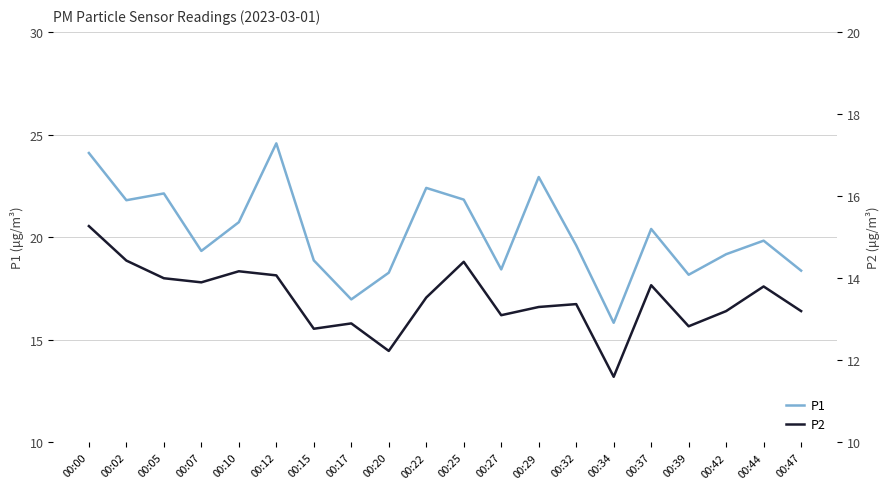

True or false: P1 has more than 1 interior local peaks.

True